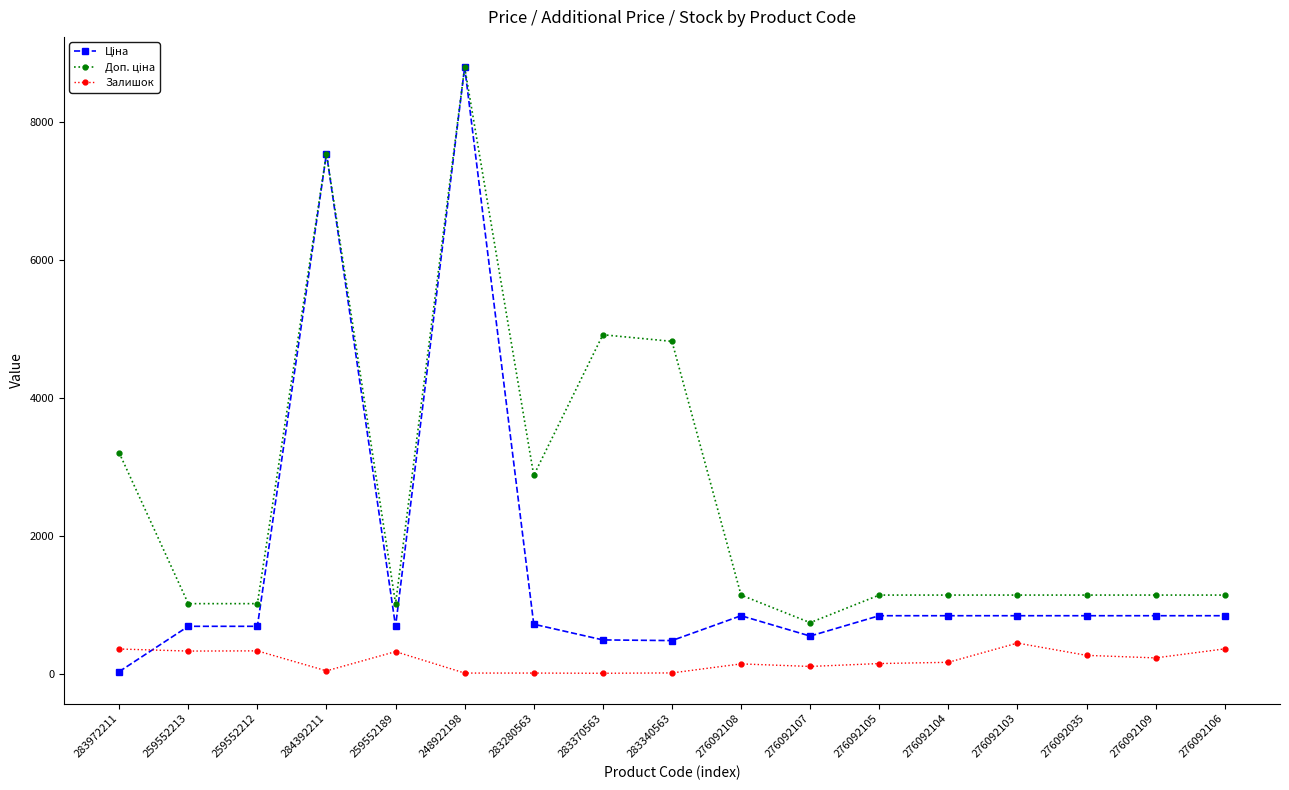

At which category is the sum across all series the highest?

248922198